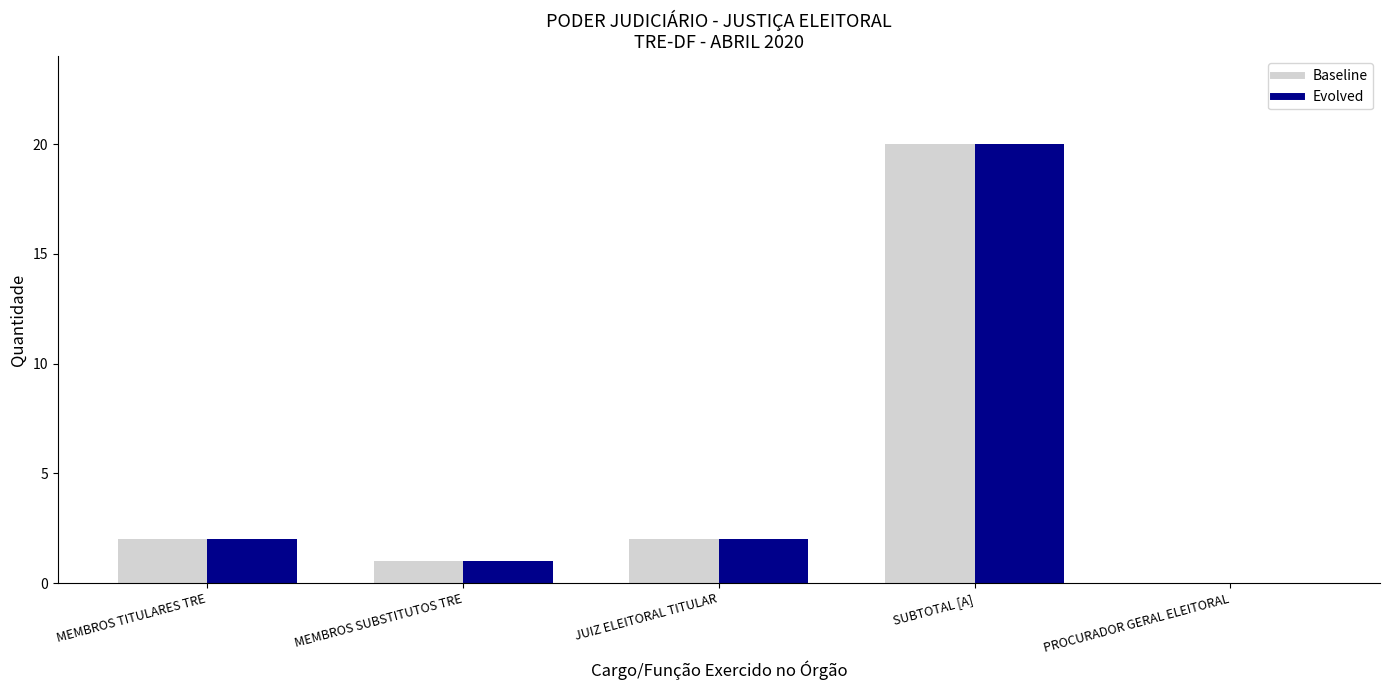

What is the sum of the Baseline values at MEMBROS TITULARES TRE and SUBTOTAL [A]?

22